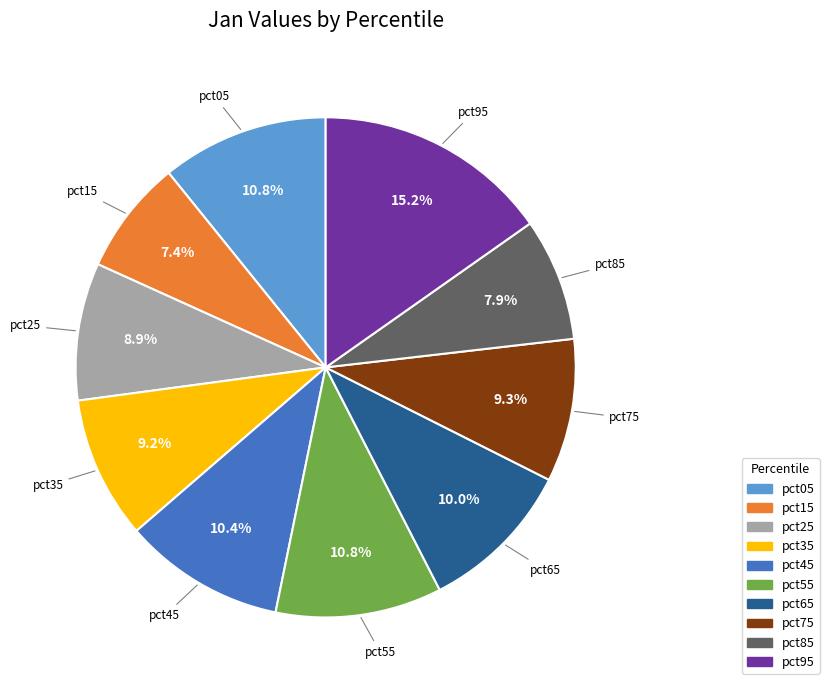

Between pct45 and pct25, which is larger?

pct45